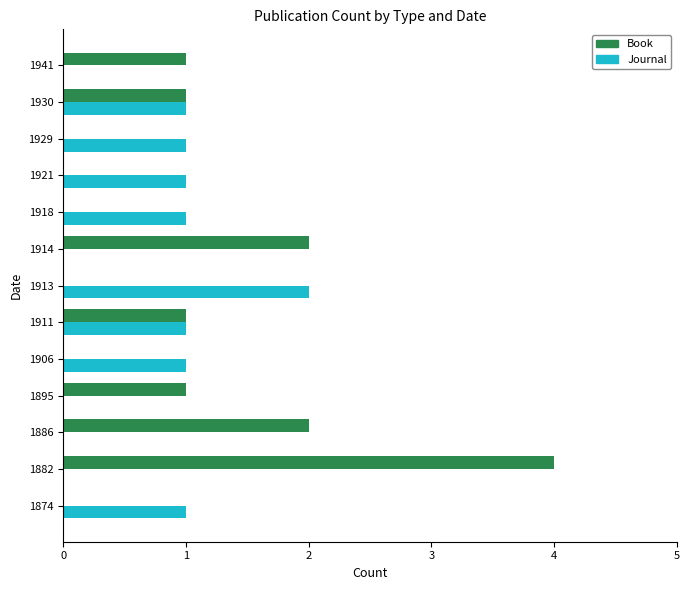

The value of Journal at 1895 is 0. True or false?

True